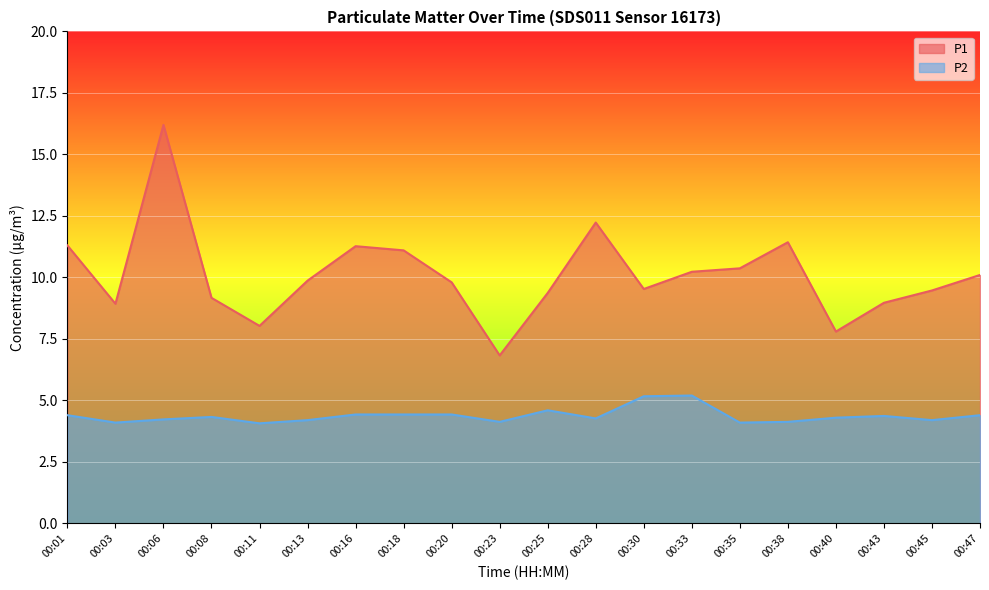

True or false: P2 and P1 cross at least once.

False